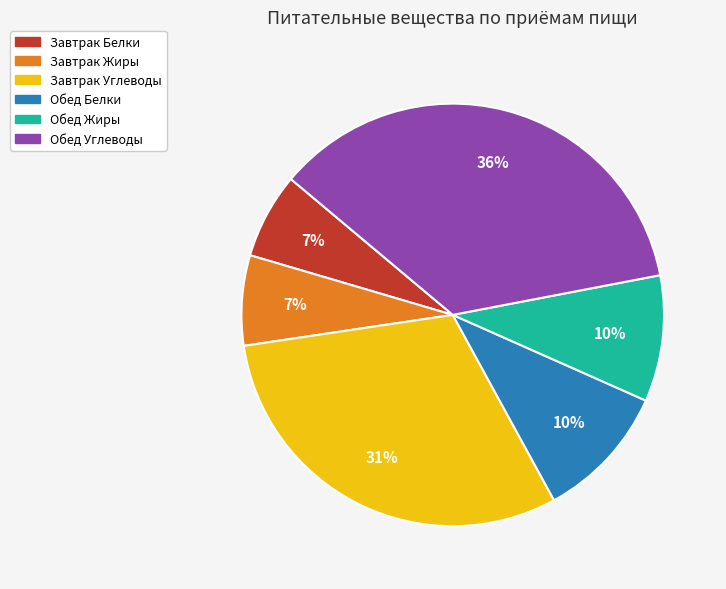

What is the largest slice in the pie chart?

Обед Углеводы